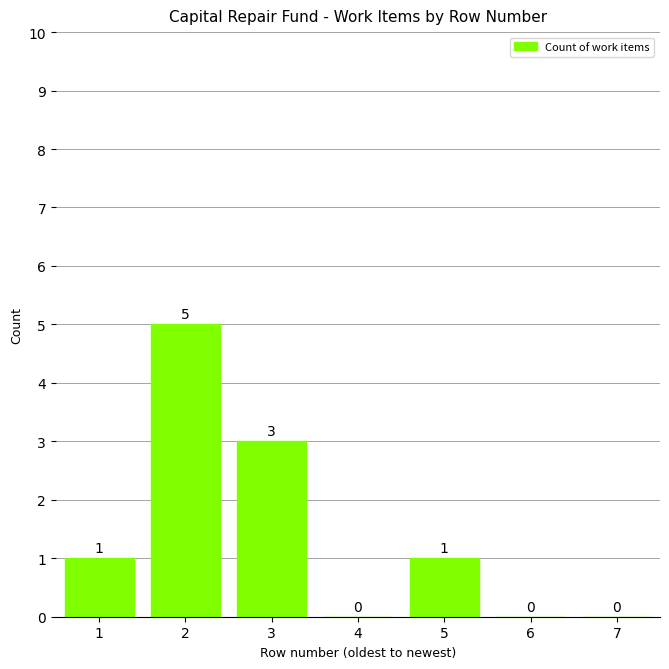

Reading right to left, what are all the values shown in this chart?

7=0	6=0	5=1	4=0	3=3	2=5	1=1